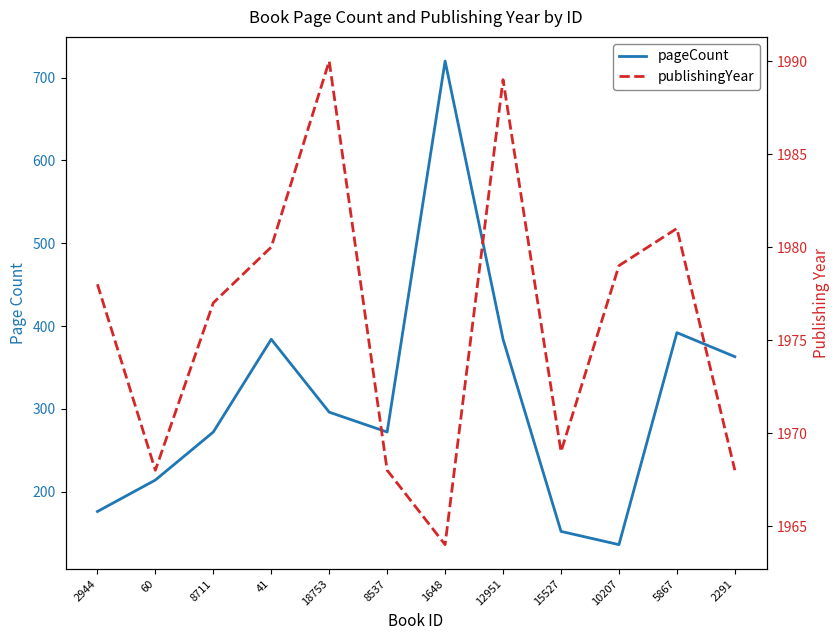

What is the difference between the maximum and second lowest values in the publishingYear series?

22